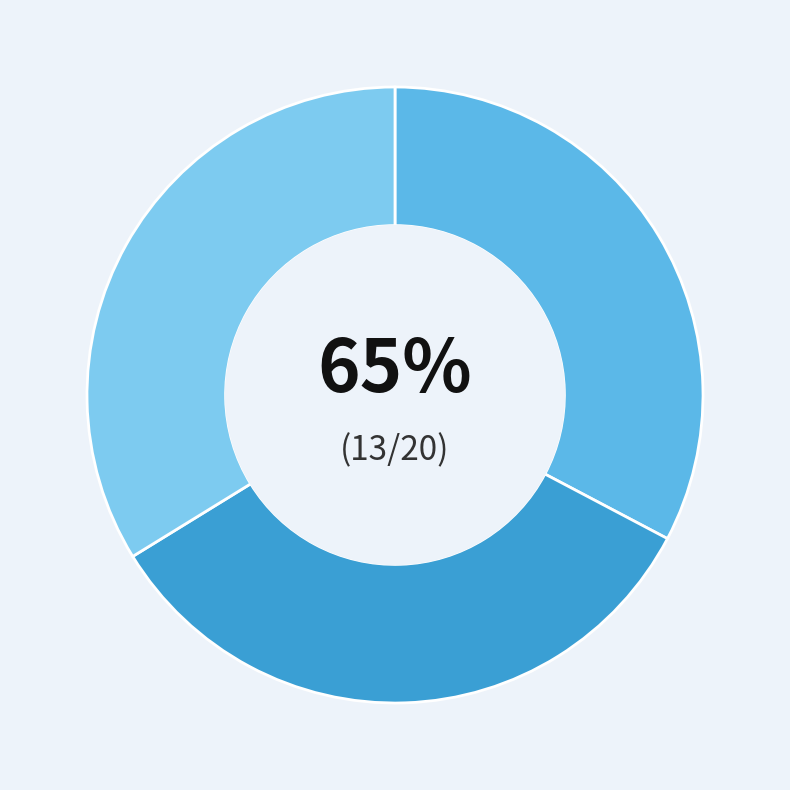

Between 29 and 31, which is larger?

31